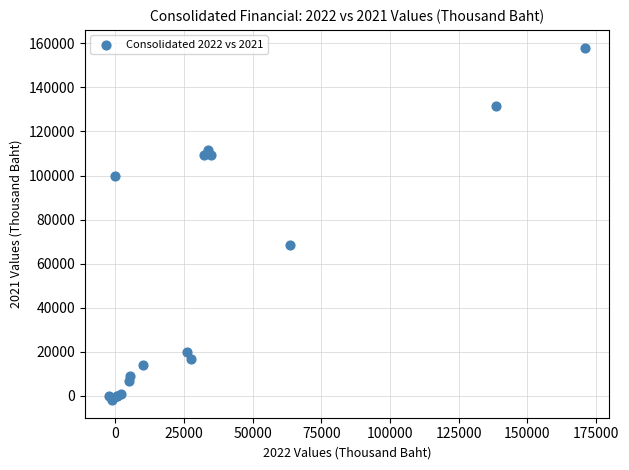

What Y value in the scatter plot is closest to 78082?

68631